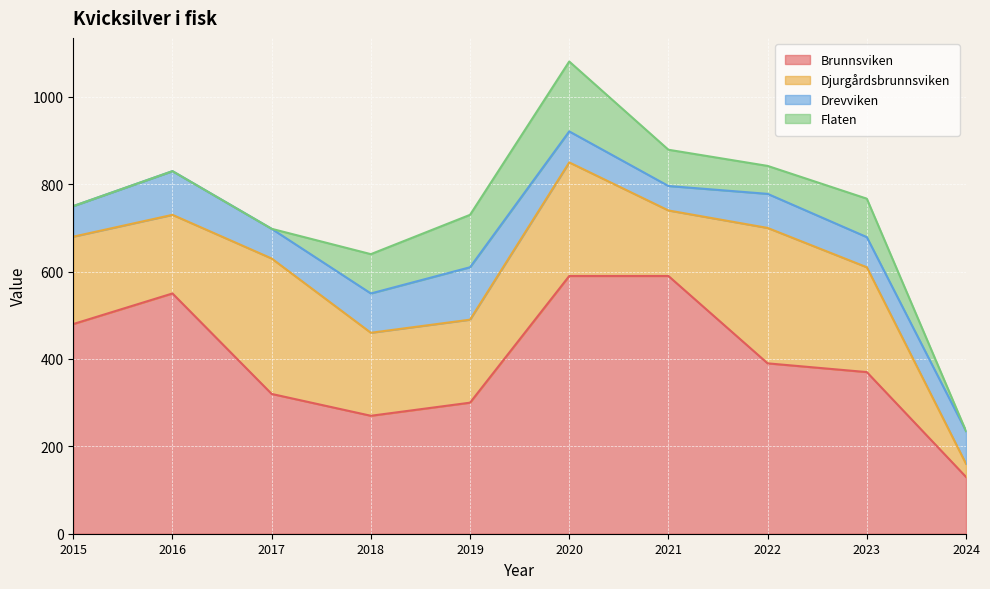

What is the difference between the maximum and minimum values in the Djurgårdsbrunnsviken series?

280